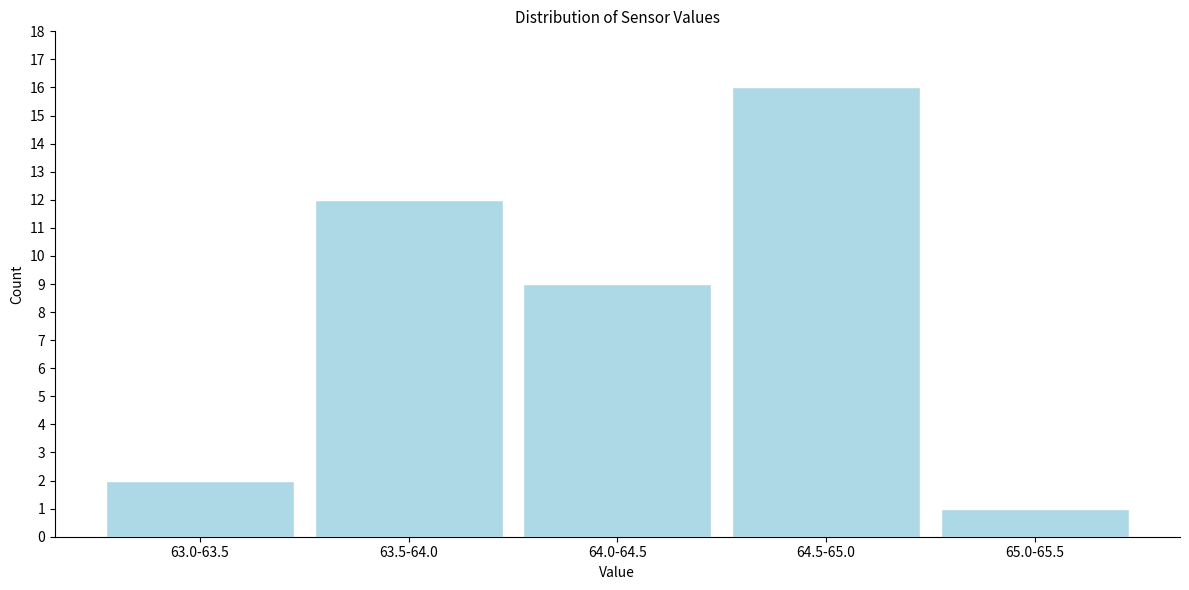

Reading left to right, transcribe all the data shown in this chart.

63.0-63.5=2	63.5-64.0=12	64.0-64.5=9	64.5-65.0=16	65.0-65.5=1